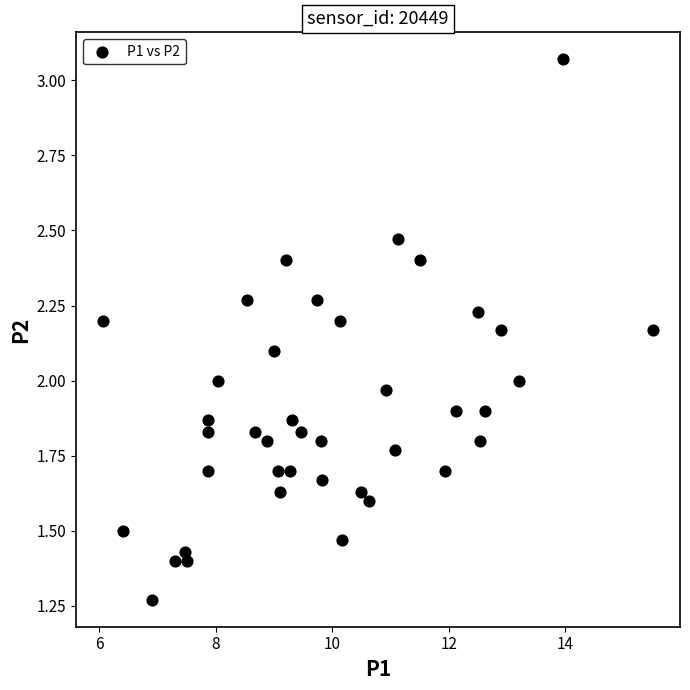

What is the range of X values (max minus min)?

9.4